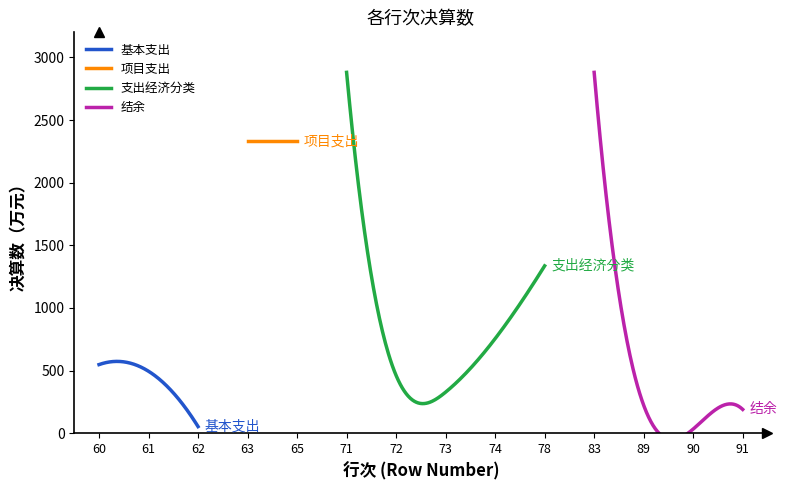

Reading left to right, what are all the values shown in this chart?

60=548.0	61=494.7	62=53.3	63=2332.5	65=2332.5	71=2880.5	72=461.3	73=328.2	74=755.0	78=1336.0	83=2880.5	89=223.6	90=33.5	91=190.2